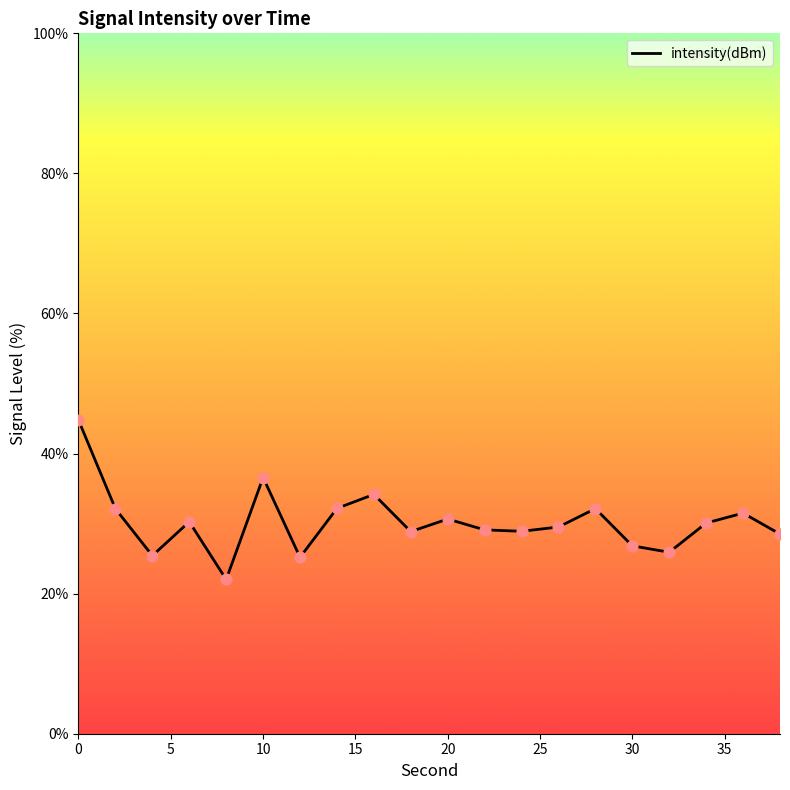

What is the minimum value shown in the chart?

22.0